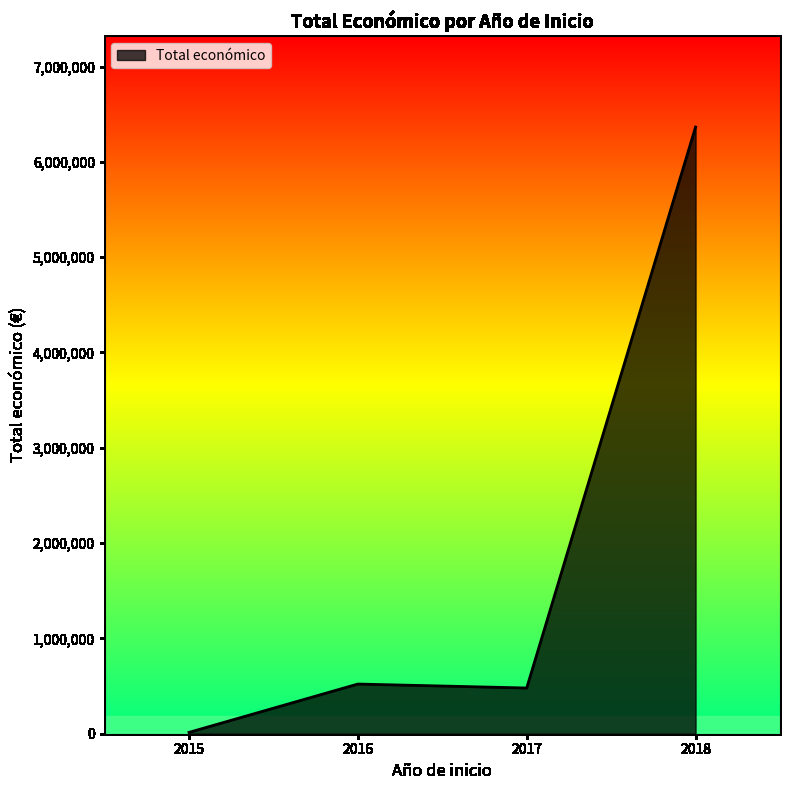

The value at 2015 is 14000. True or false?

True